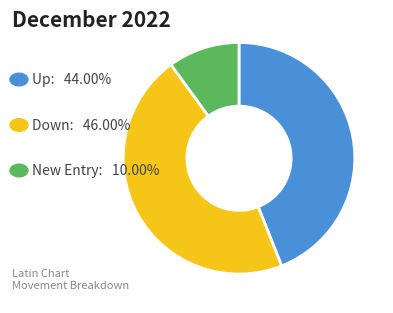

Is there a majority slice in this chart?

No